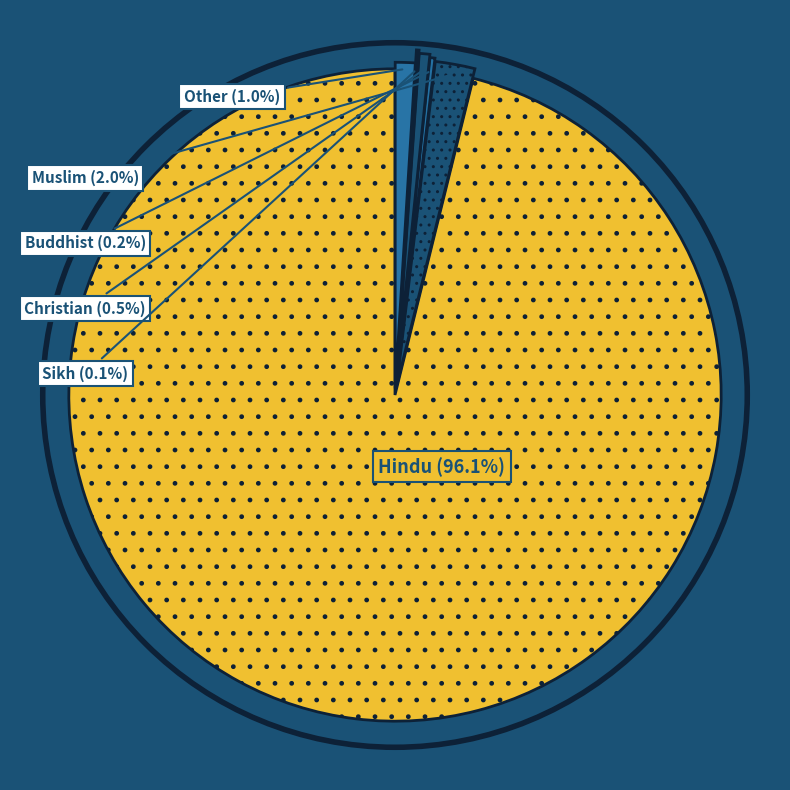

What is the largest slice in the pie chart?

Hindu